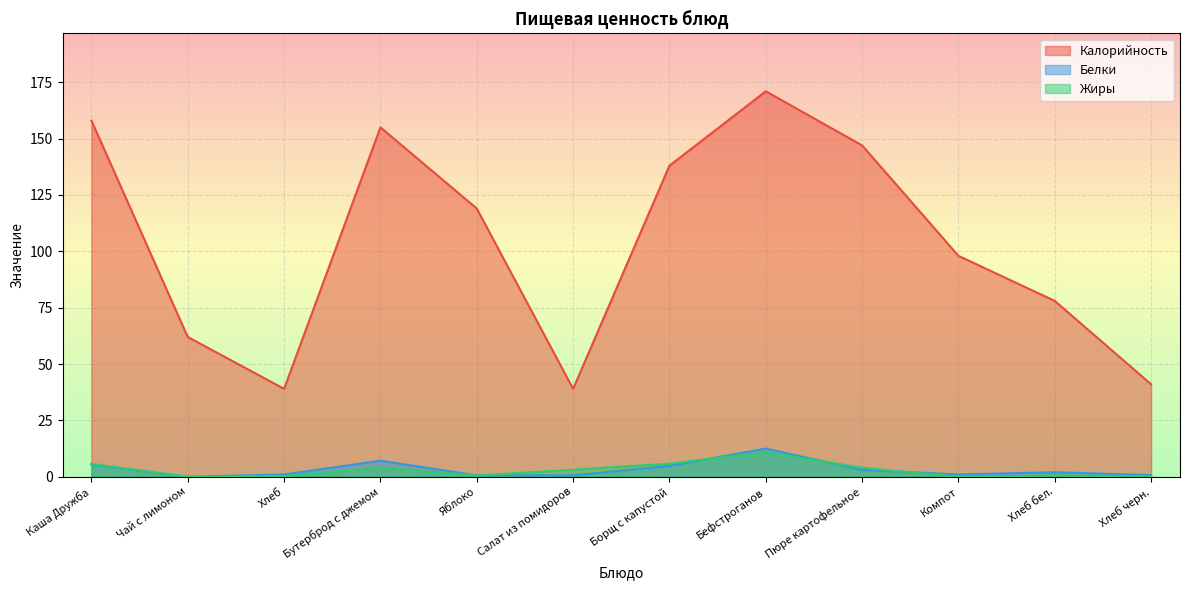

What position from the right is Хлеб черн.?

1